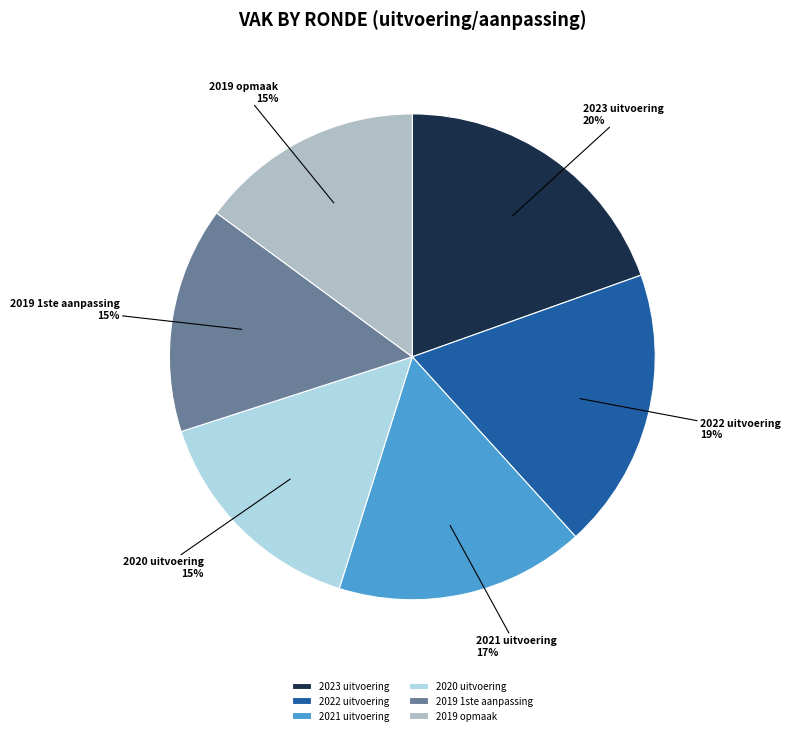

To the nearest percent, what is the difference between the 2019 opmaak and 2023 uitvoering slice percentages?

5%